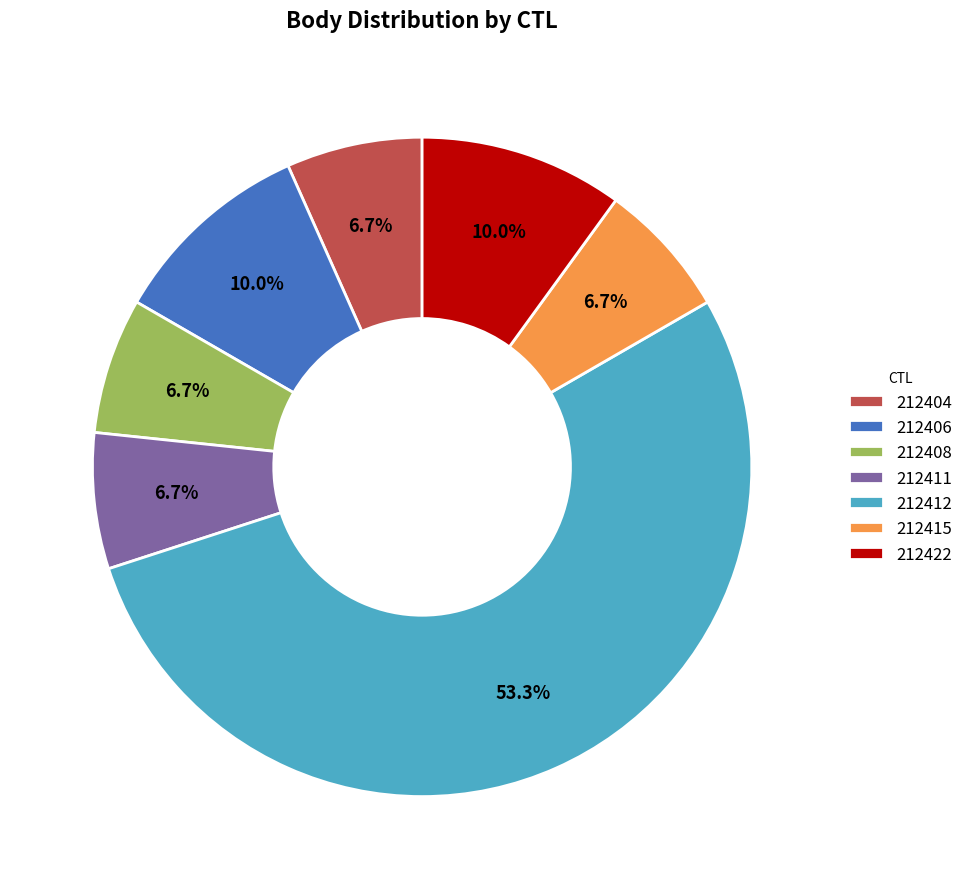

How many segments does this pie chart have?

7